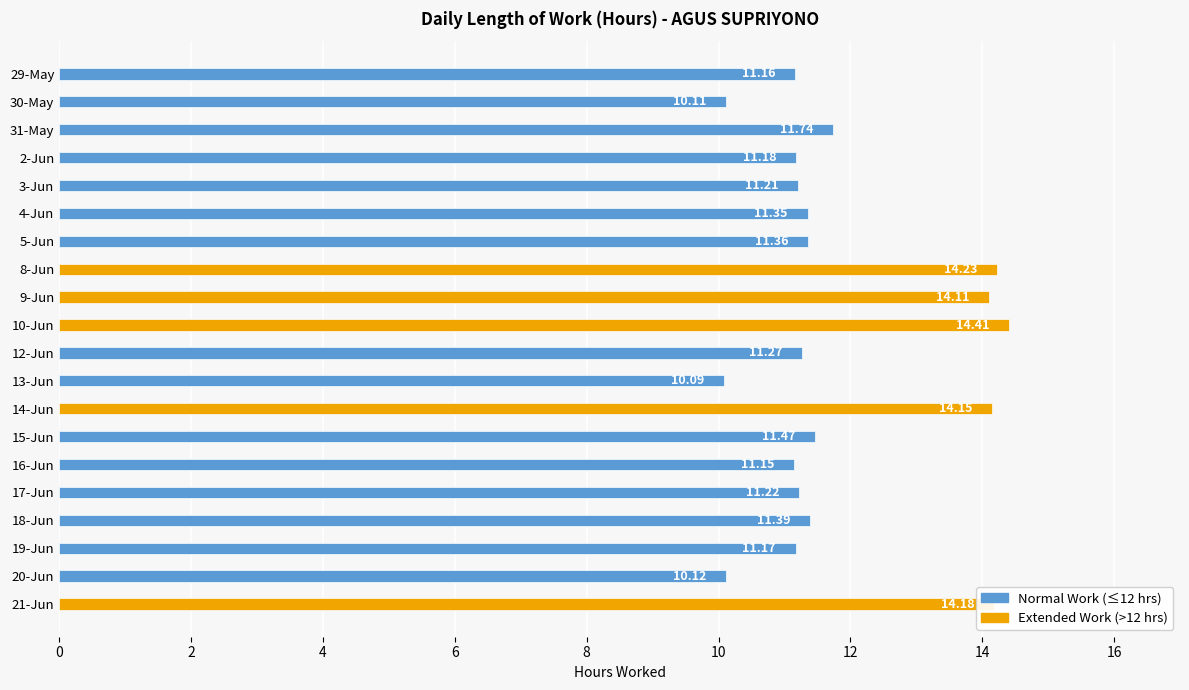

What is the approximate value at 30-May?

10.1